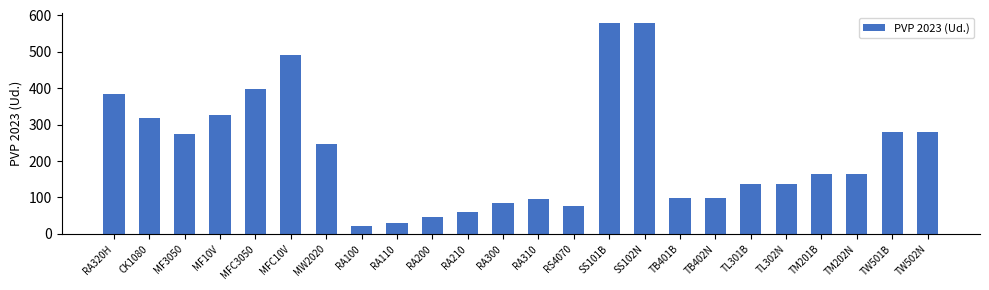

What is the sum of all values?

5379.0